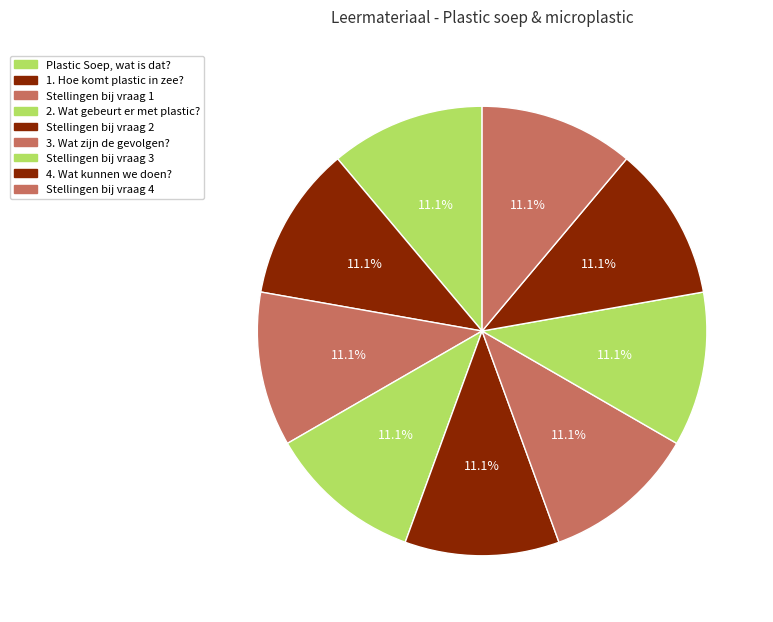

What percentage is the Stellingen bij vraag 2 slice, to the nearest percent?

11%